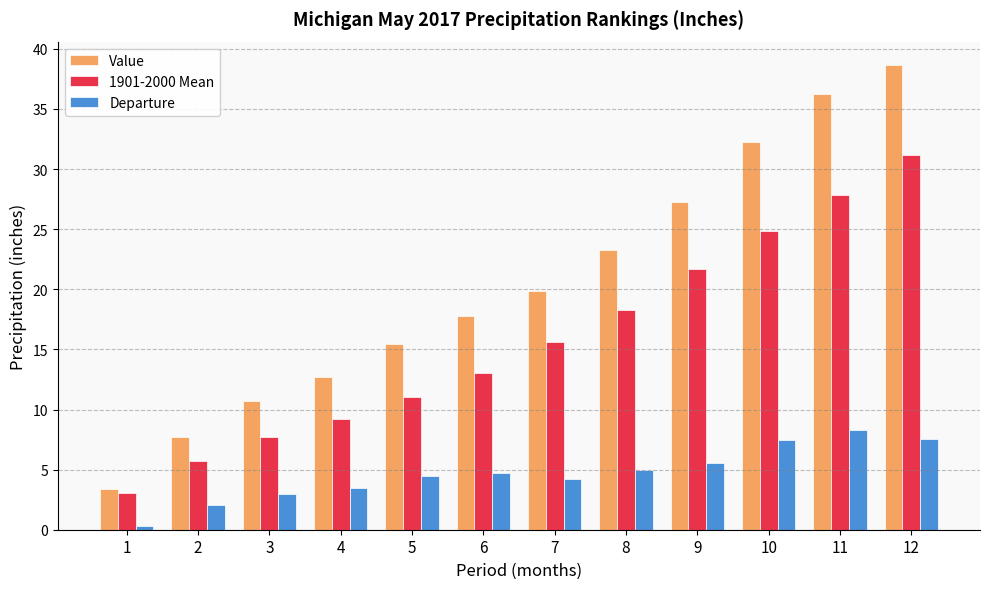

What is the value of the Value bar at the 6th from the left?

17.8